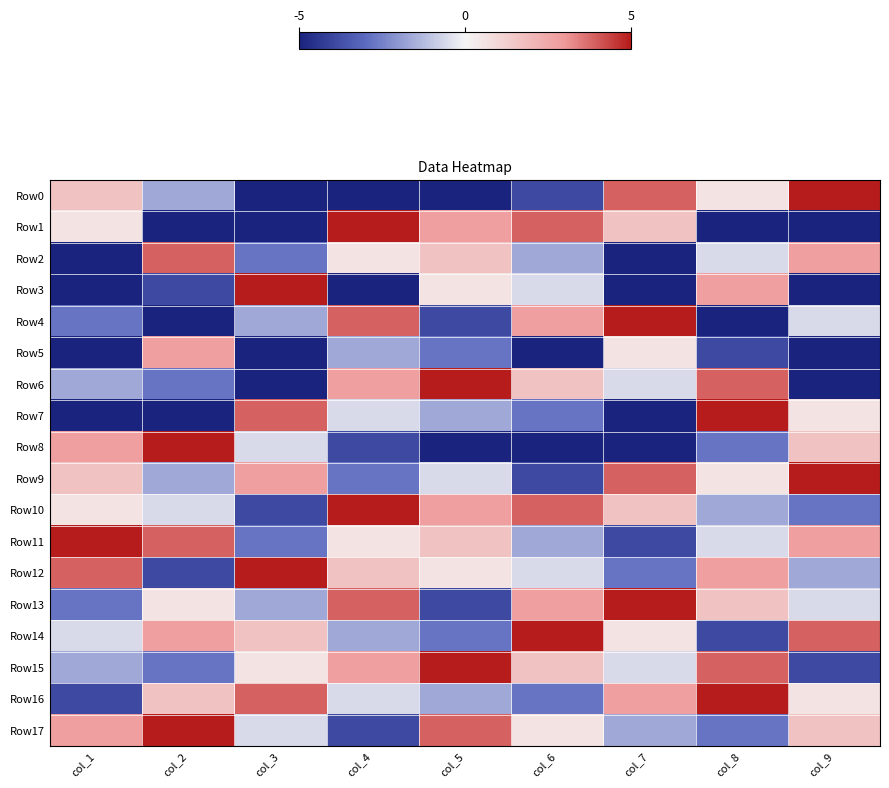

Which label corresponds to the largest value in the chart?

col_9